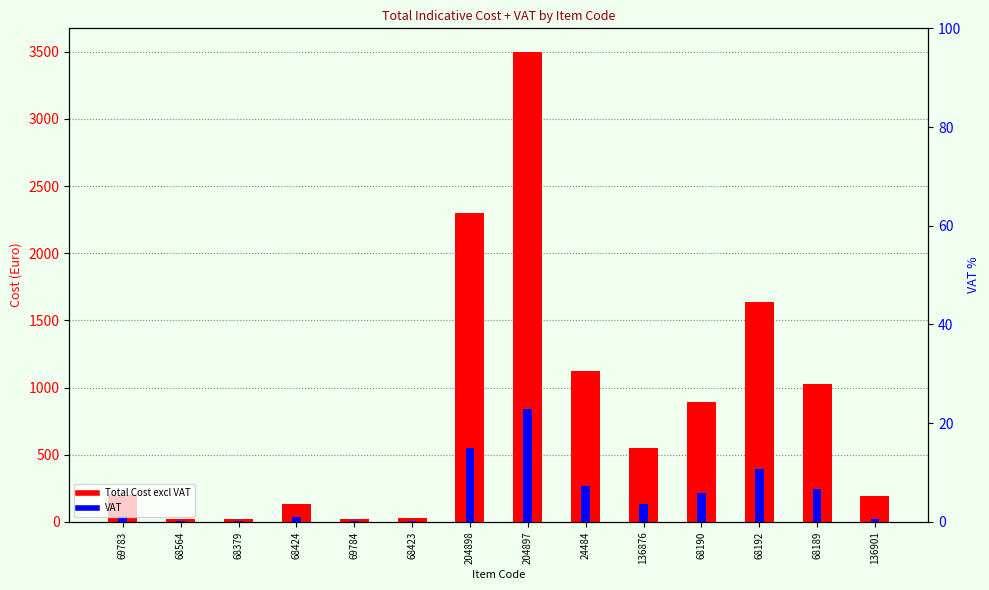

True or false: Total Cost excl VAT has a value of 37.0 at 69784.

False